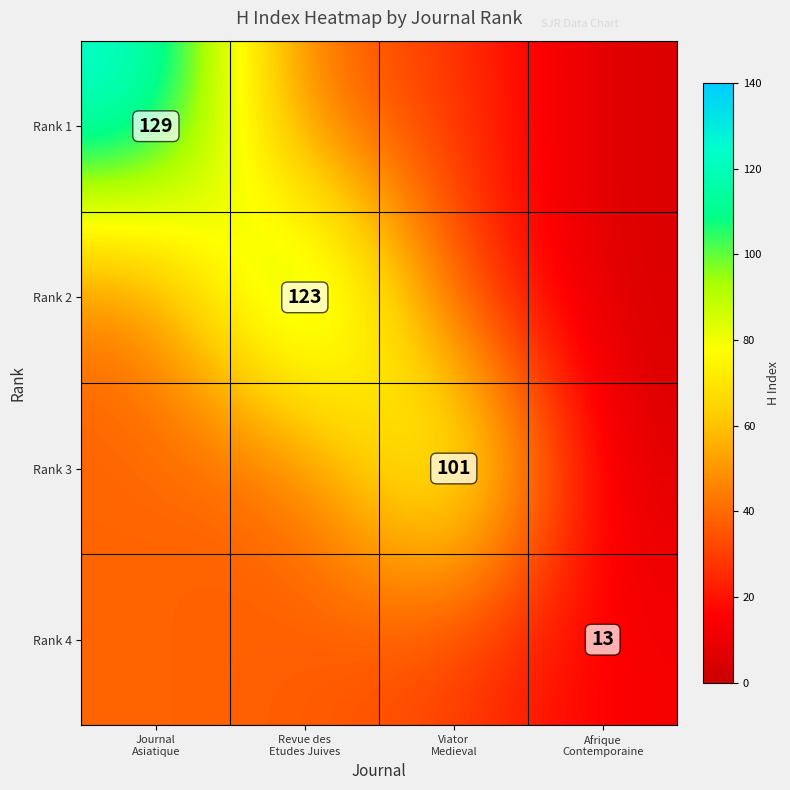

Which has a higher value, Afrique
Contemporaine or Viator
Medieval?

Viator
Medieval